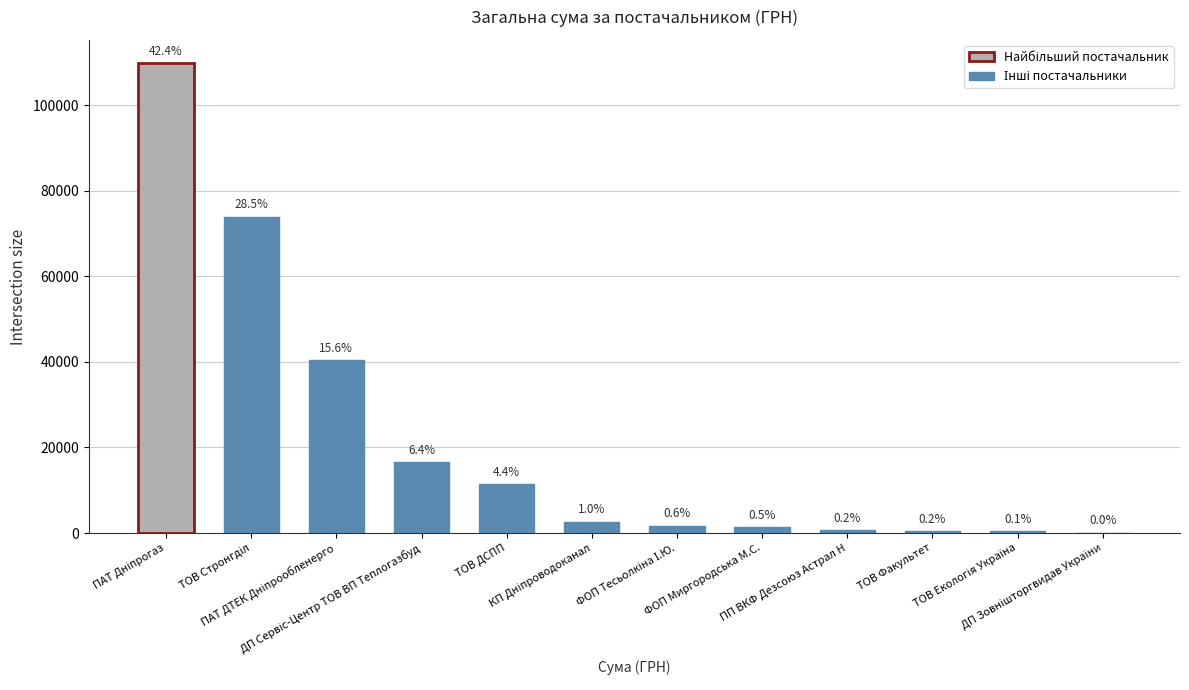

Are the bars horizontal?

No